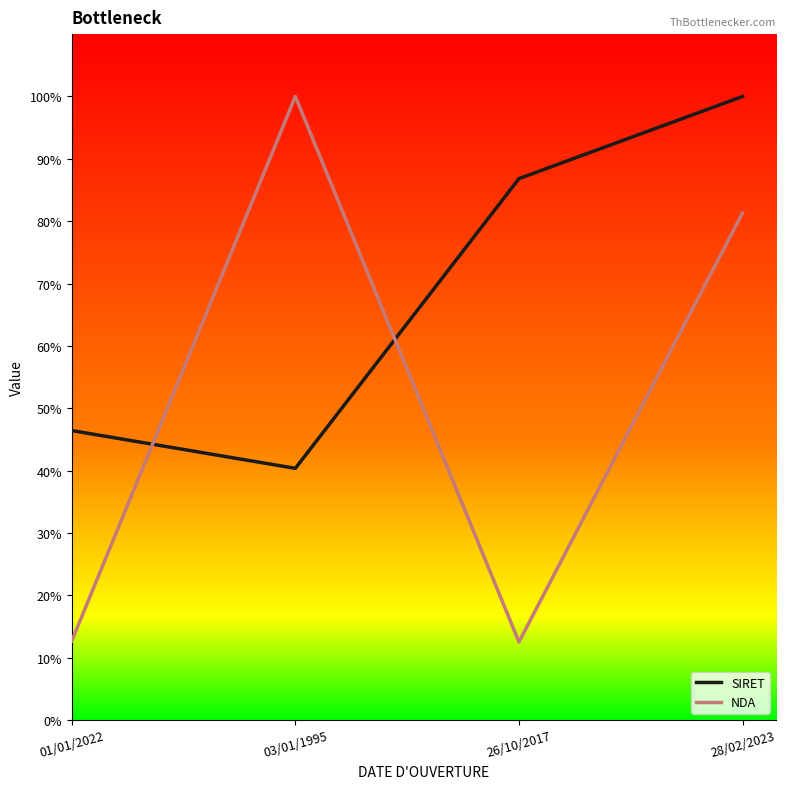

Is the value of SIRET at 26/10/2017 greater than the value of NDA at 26/10/2017?

Yes